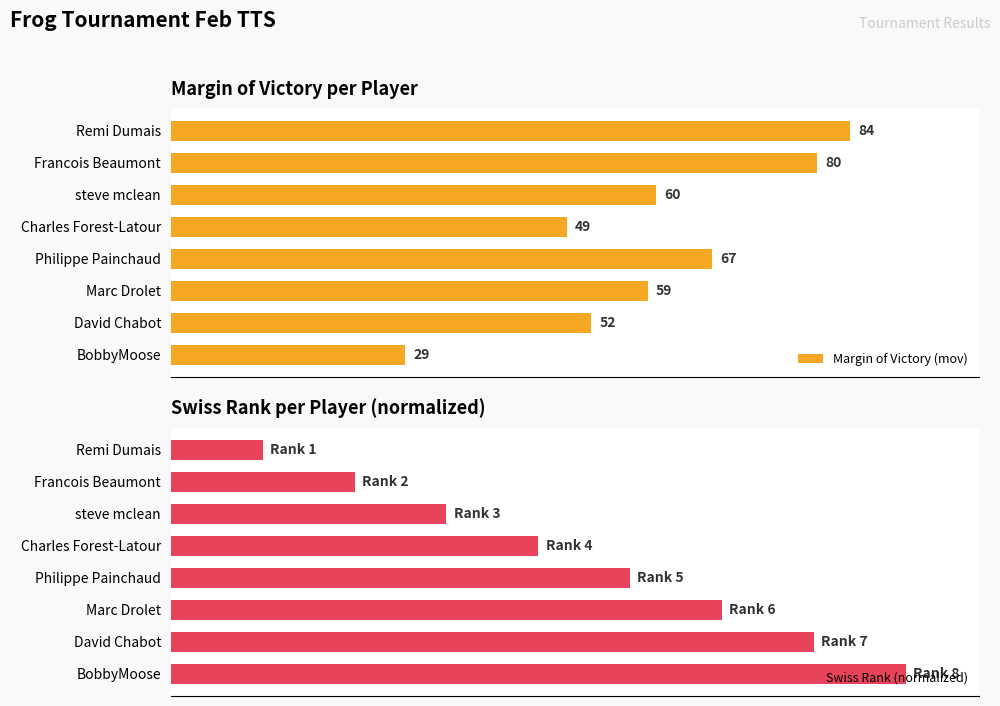

At which label does Margin of Victory (mov) reach its peak?

Remi Dumais